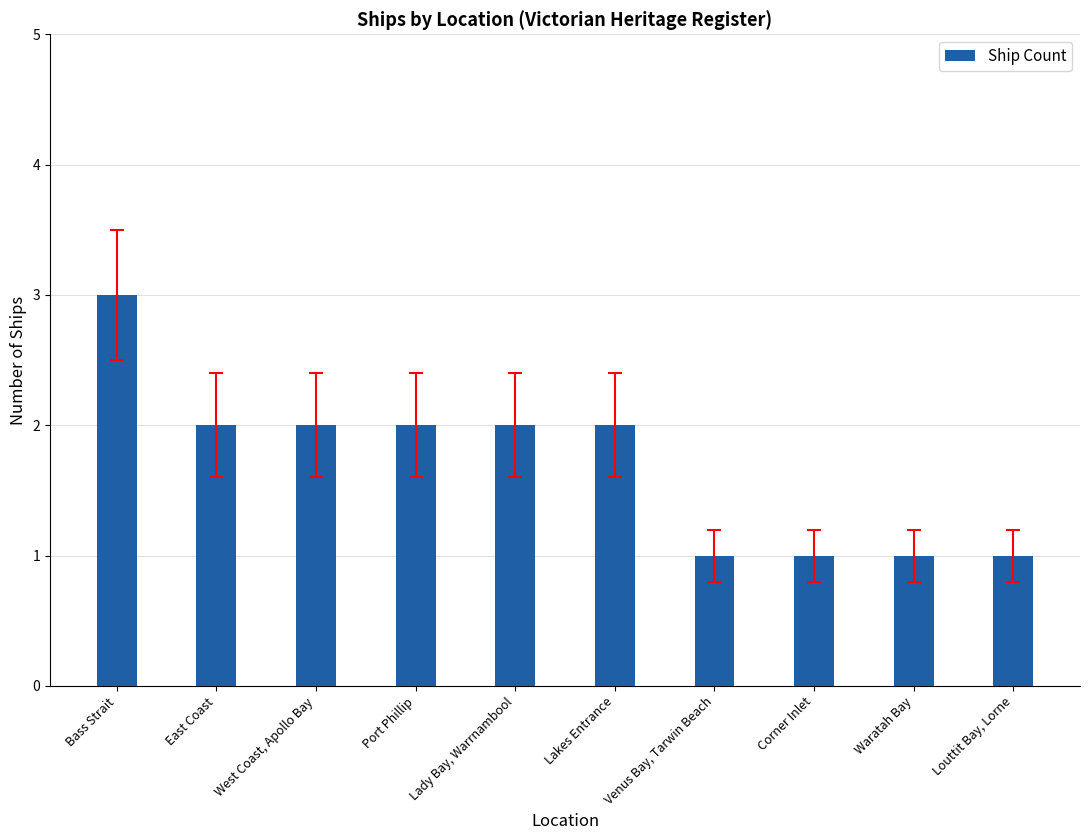

What is the sum of the values at Lady Bay, Warrnambool and Corner Inlet?

3